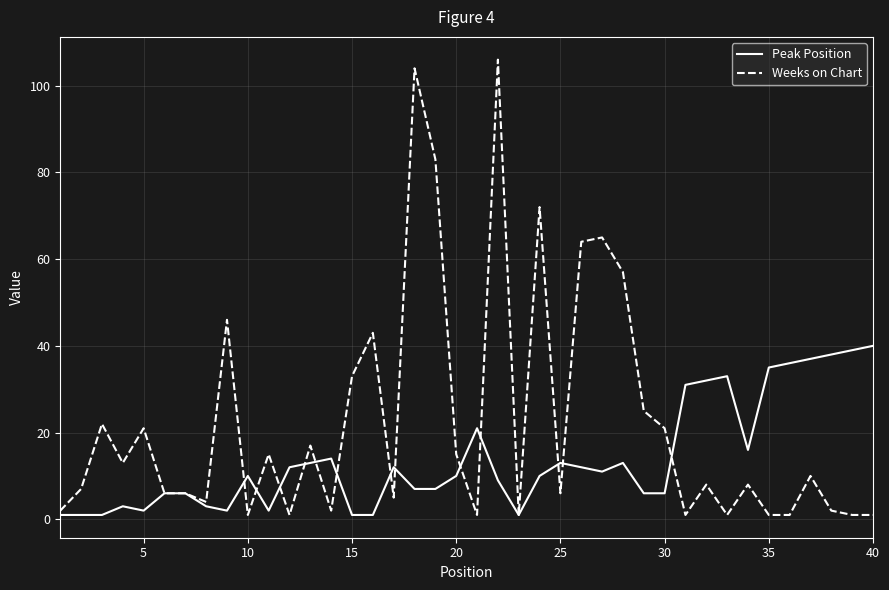

What is the highest value of the Peak Position series?

40